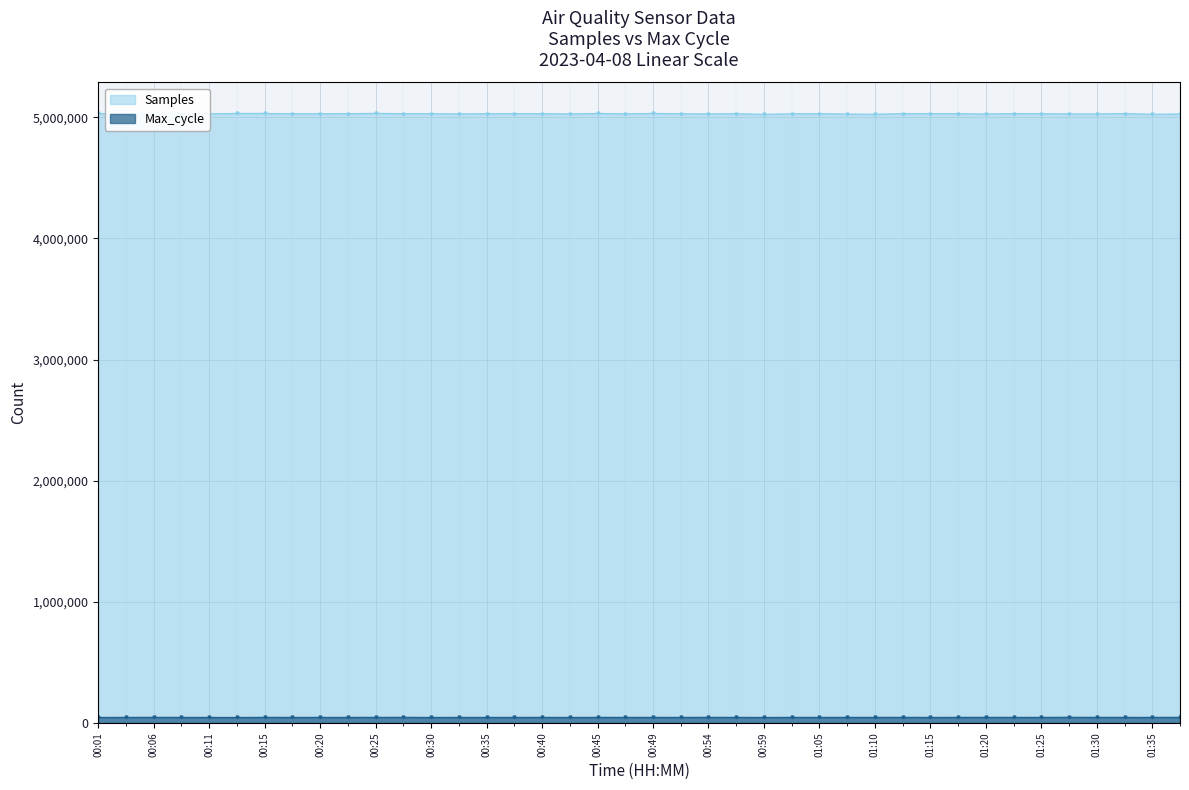

Reading left to right, extract all data points from this chart.

Samples: 00:01=5031221	00:03=5029369	00:06=5036864	00:08=5030858	00:11=5028915	00:13=5031645	00:15=5031677	00:18=5029308	00:20=5029029	00:23=5029763	00:25=5032230	00:28=5029663	00:30=5029238	00:32=5027886	00:35=5029262	00:37=5029693	00:40=5029451	00:42=5027877	00:45=5031485	00:47=5028466	00:49=5031816	00:52=5028816	00:54=5027896	00:57=5029339	00:59=5024579	01:02=5028514	01:05=5029532	01:07=5026860	01:10=5024806	01:12=5030087	01:15=5029744	01:17=5029487	01:20=5027186	01:23=5030489	01:25=5029485	01:28=5027465	01:30=5027535	01:33=5030152	01:35=5025146	01:37=5026889
Max_cycle: 00:01=45791	00:03=46419	00:06=46580	00:08=46449	00:11=45878	00:13=45769	00:15=46639	00:18=46303	00:20=46436	00:23=46425	00:25=46622	00:28=46972	00:30=45768	00:32=46271	00:35=46216	00:37=46362	00:40=46514	00:42=45866	00:45=46558	00:47=46431	00:49=46461	00:52=46390	00:54=46579	00:57=46415	00:59=45733	01:02=46470	01:05=46485	01:07=46412	01:10=46499	01:12=46741	01:15=46184	01:17=46564	01:20=46537	01:23=46474	01:25=46480	01:28=47205	01:30=46584	01:33=46448	01:35=46358	01:37=46819